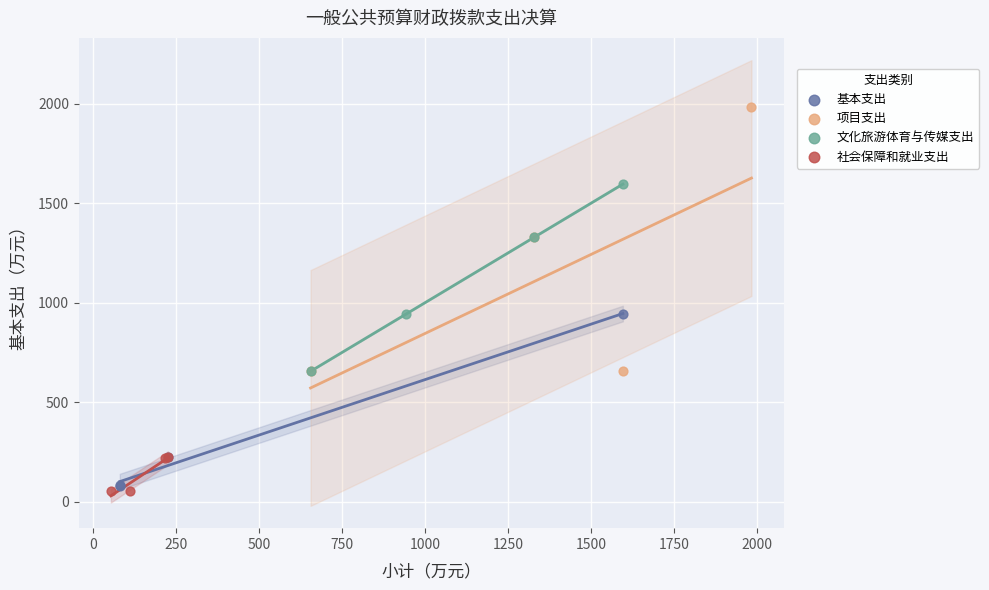

Which series contains the highest Y value?

项目支出